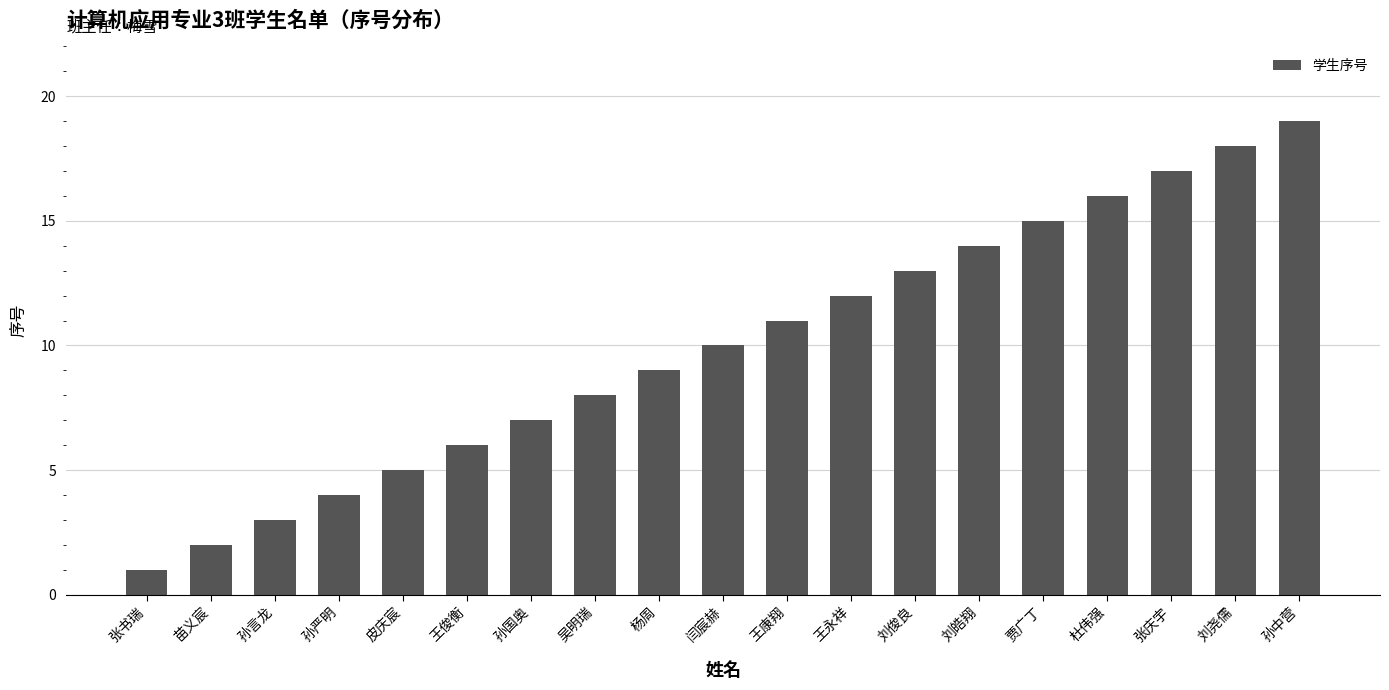

Reading left to right, transcribe all the data shown in this chart.

1	2	3	4	5	6	7	8	9	10	11	12	13	14	15	16	17	18	19